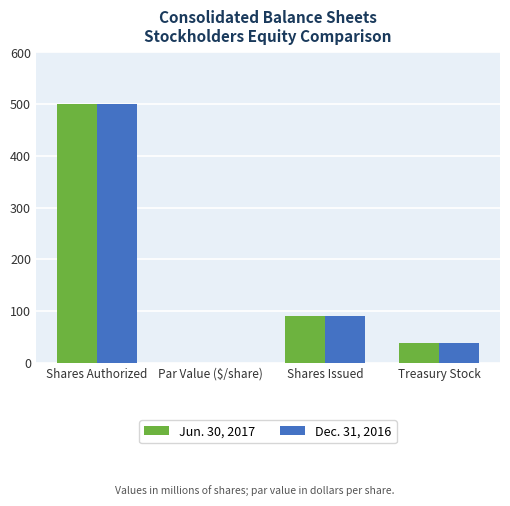

Is the value of Jun. 30, 2017 at Shares Authorized greater than the value of Dec. 31, 2016 at Treasury Stock?

Yes